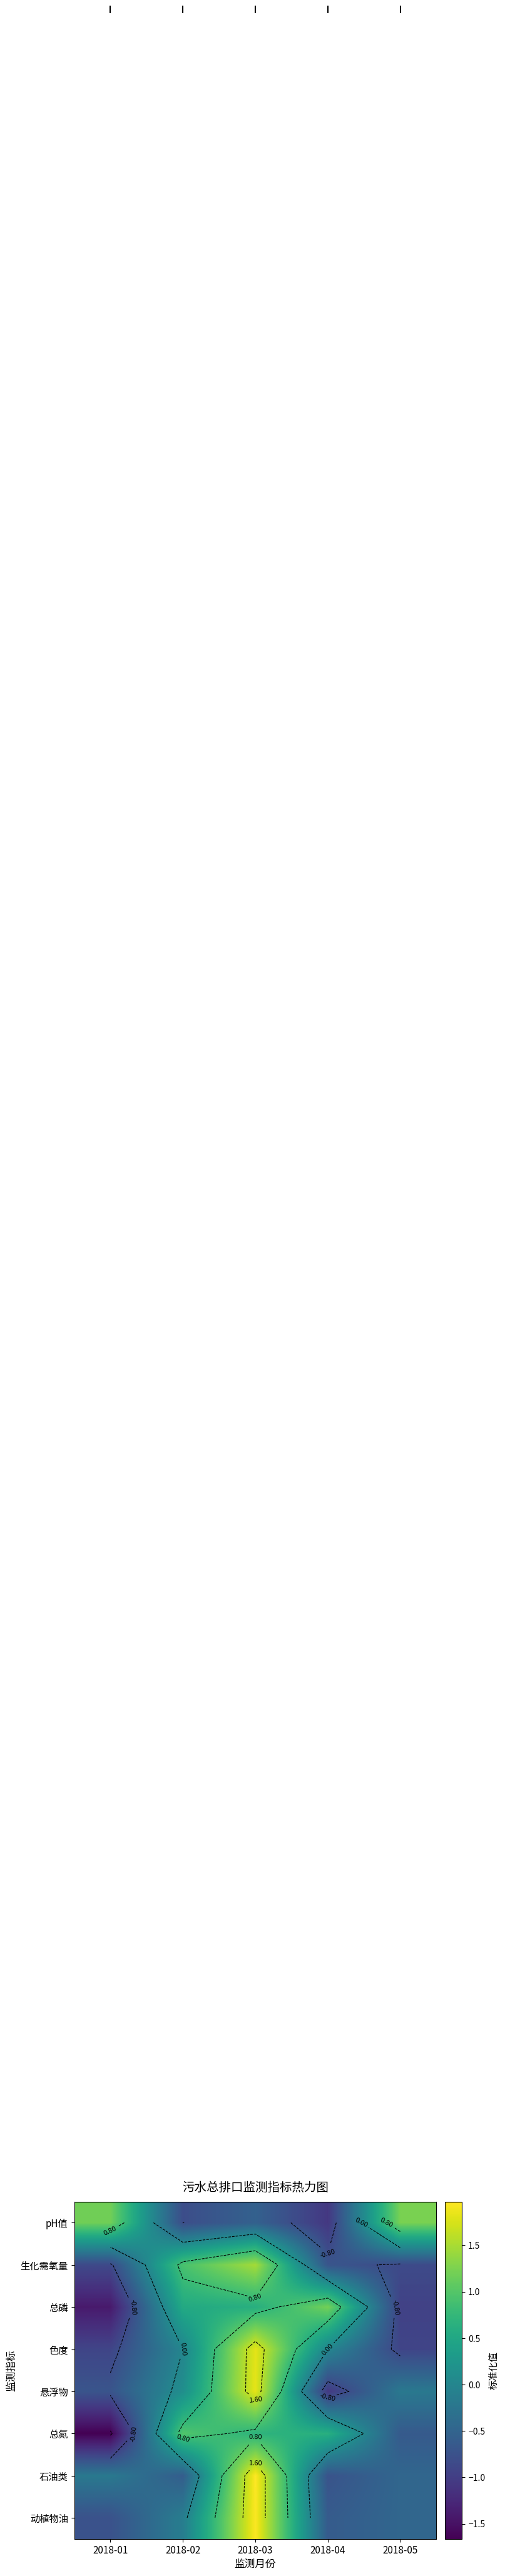

The 色度 series shows -0.9 at 2018-05. True or false?

True